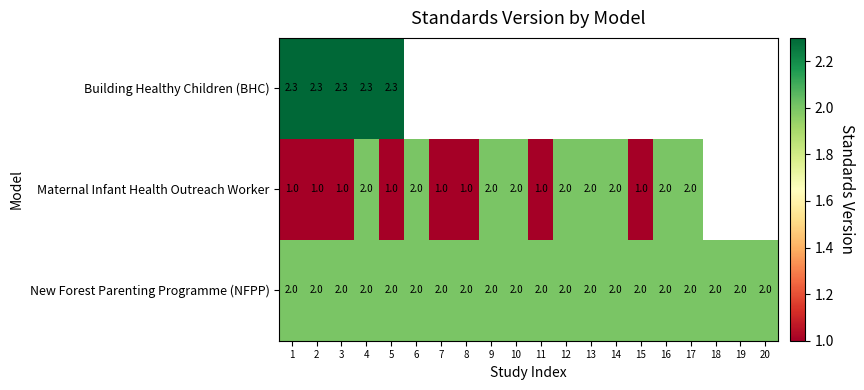

What is the minimum value for New Forest Parenting Programme (NFPP)?

2.0